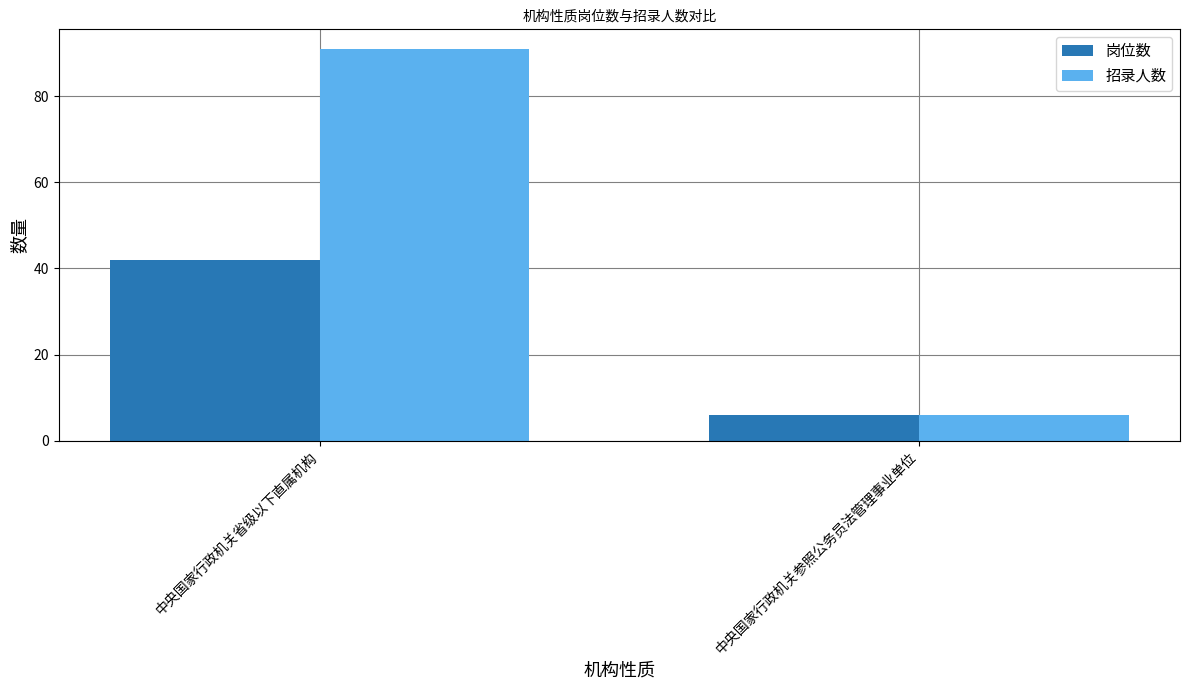

Which series has the largest range (max minus min)?

招录人数